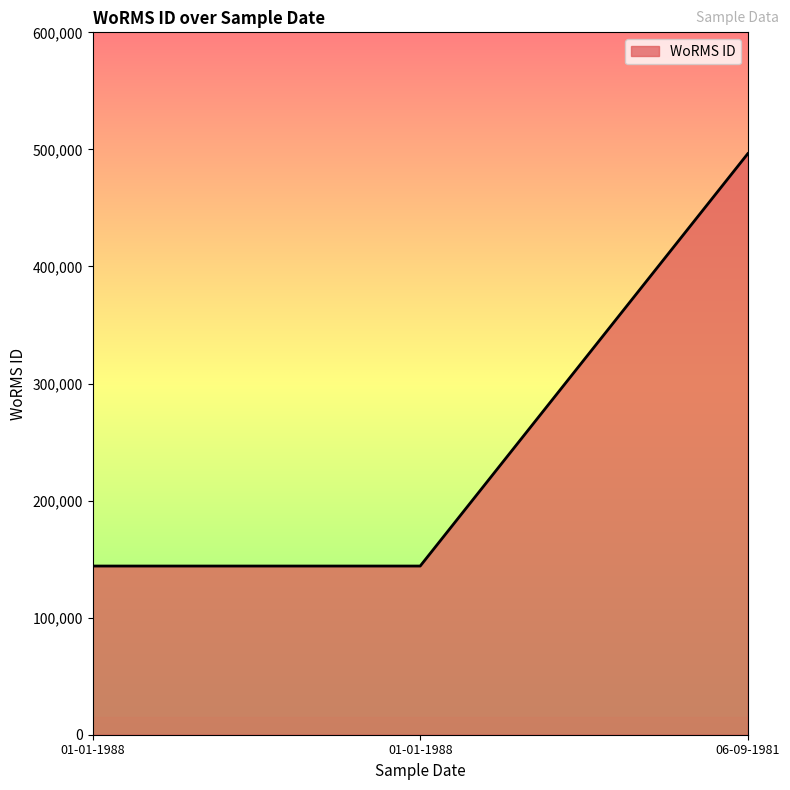

Is this an area chart (filled region under the line)?

Yes